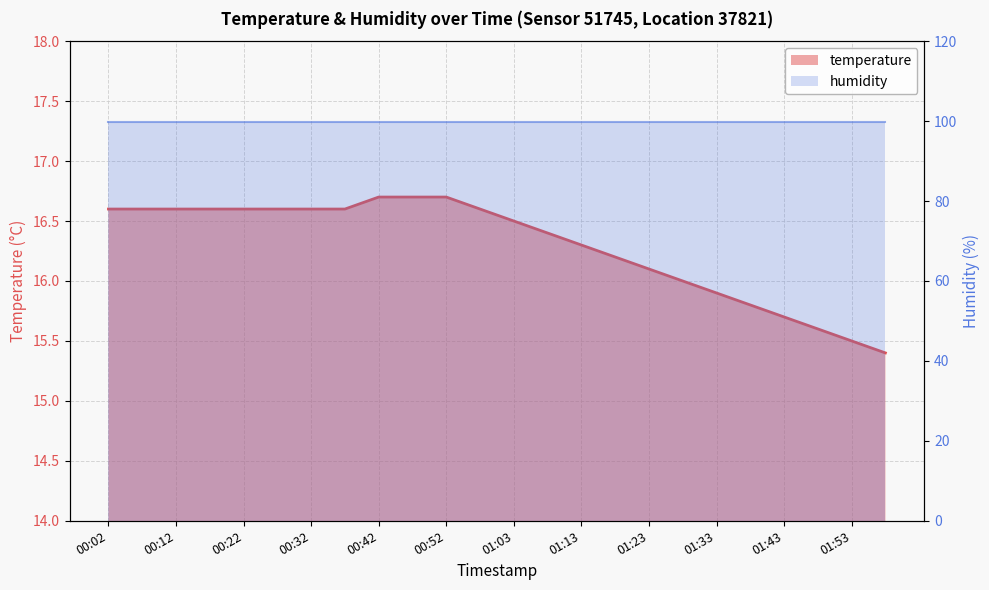

What is the average value of the humidity series?

99.9